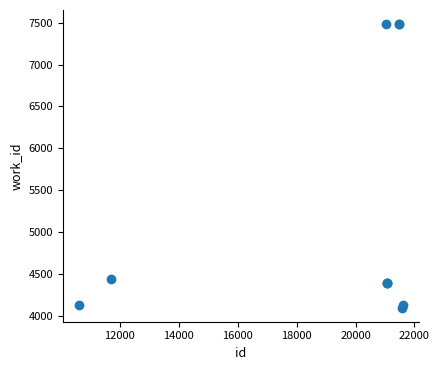

What Y value in the scatter plot is closest to 5792?

4442